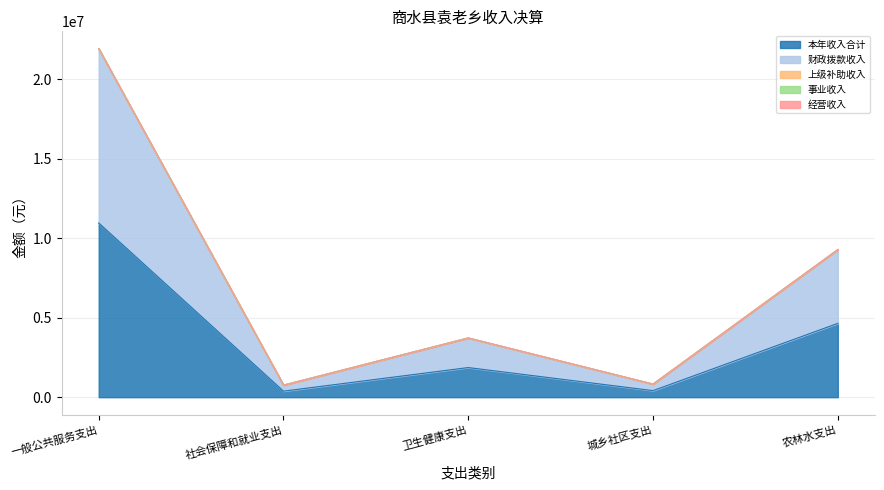

What are all the series names shown in the legend?

本年收入合计, 财政拨款收入, 上级补助收入, 事业收入, 经营收入